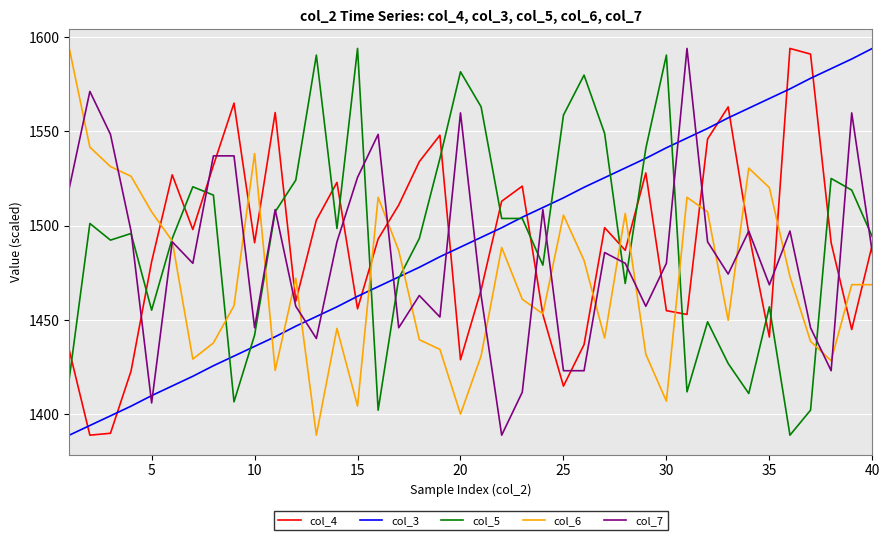

What is the average value of the col_6 series?

1471.9